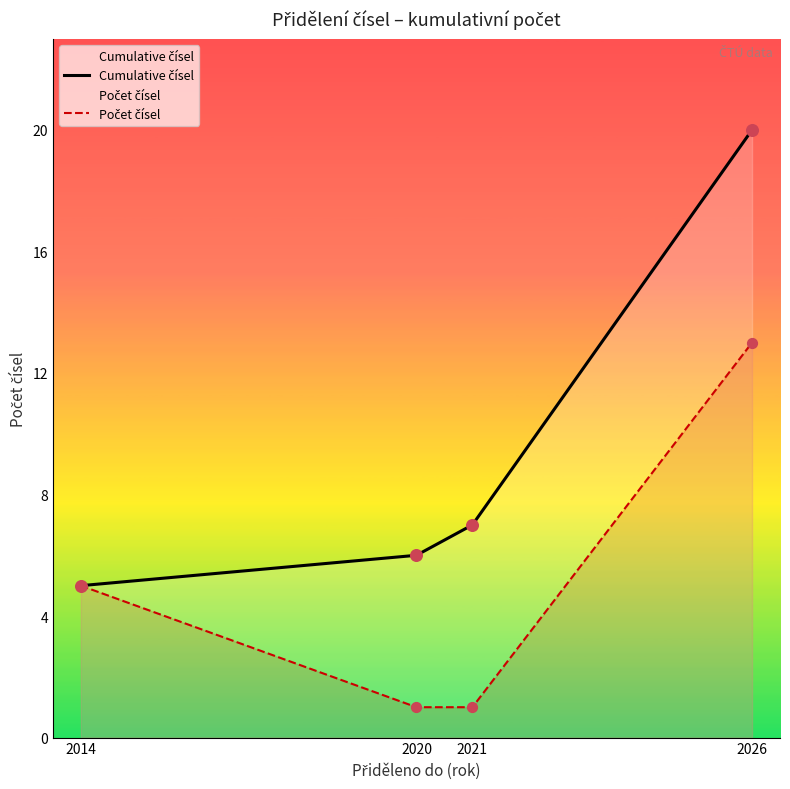

Which series has the widest spread of Y values?

Cumulative čísel